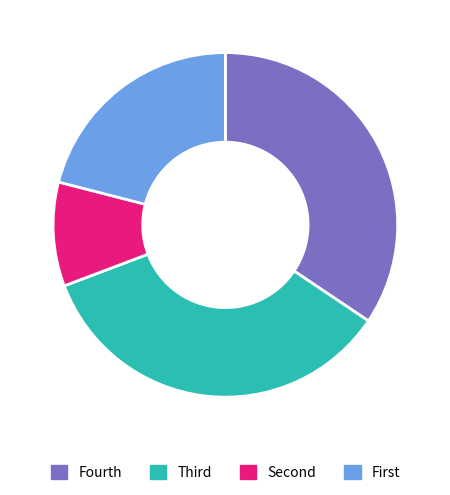

How many segments does this pie chart have?

4